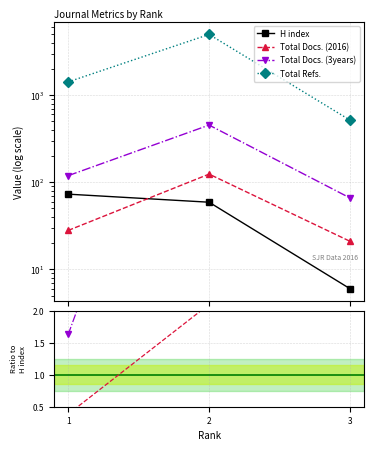

Is this an area chart (filled region under the line)?

No